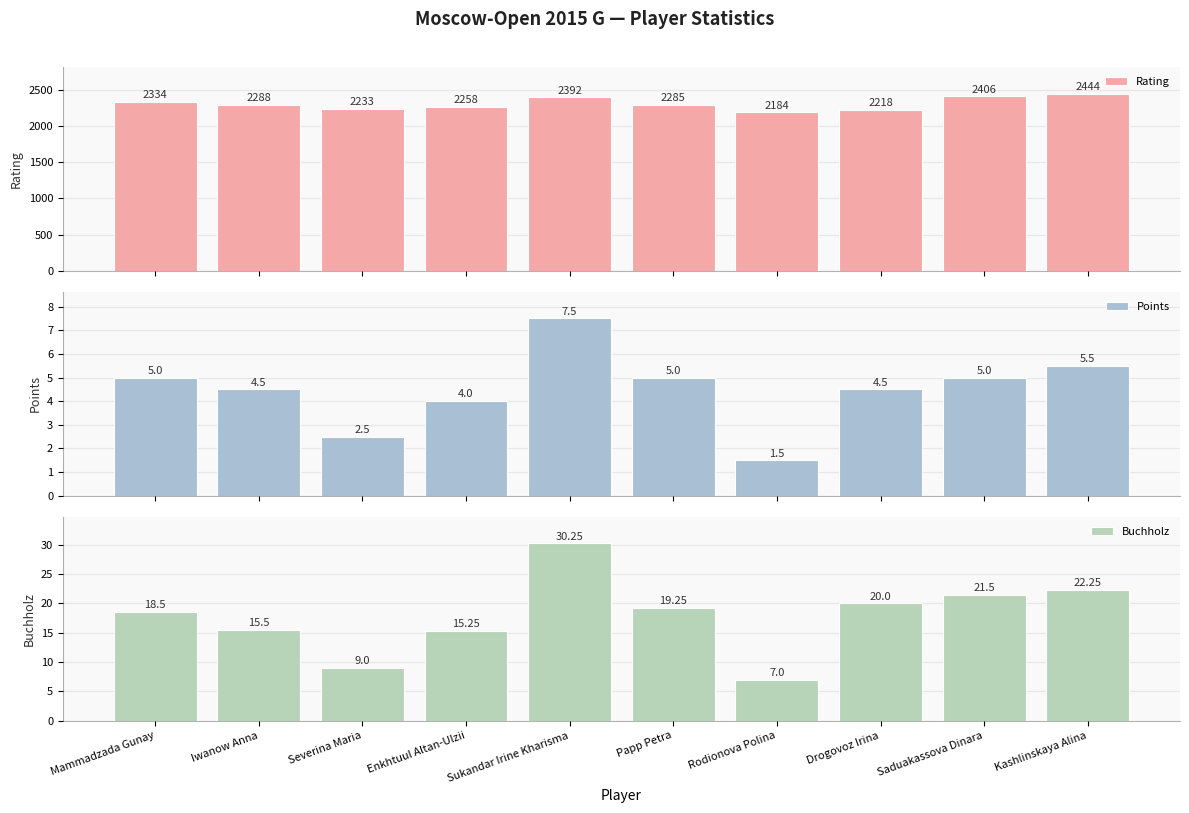

What is the label of the 7th bar from the left?

Rodionova Polina